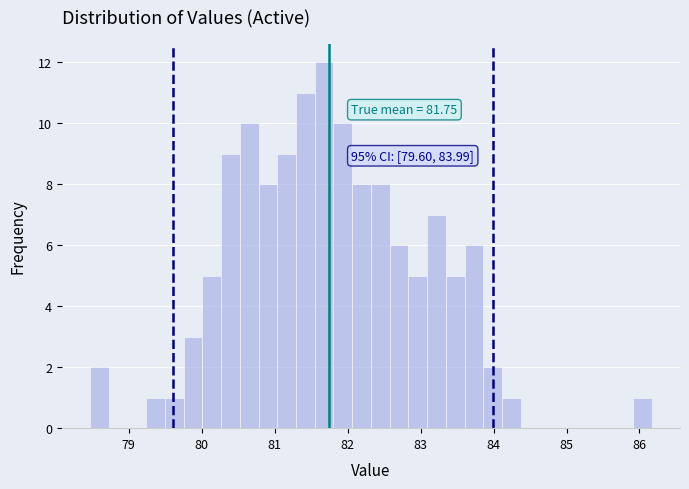

Around what value on the x-axis is the tallest bar? Give the approximate position of its centre, as read against the axis.

81.7